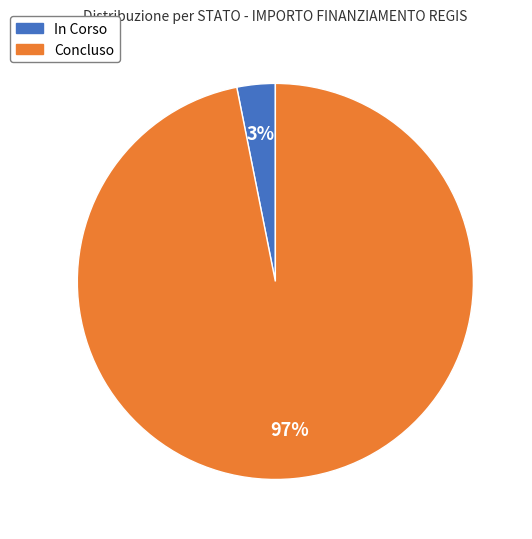

Which has a higher value, In Corso or Concluso?

Concluso